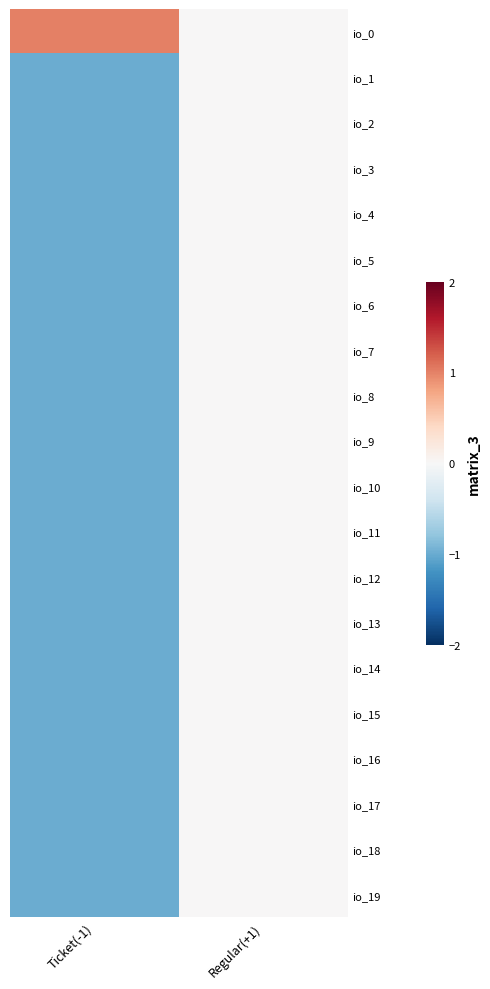

Which series changed the most between Ticket(-1) and Regular(+1)?

io_0